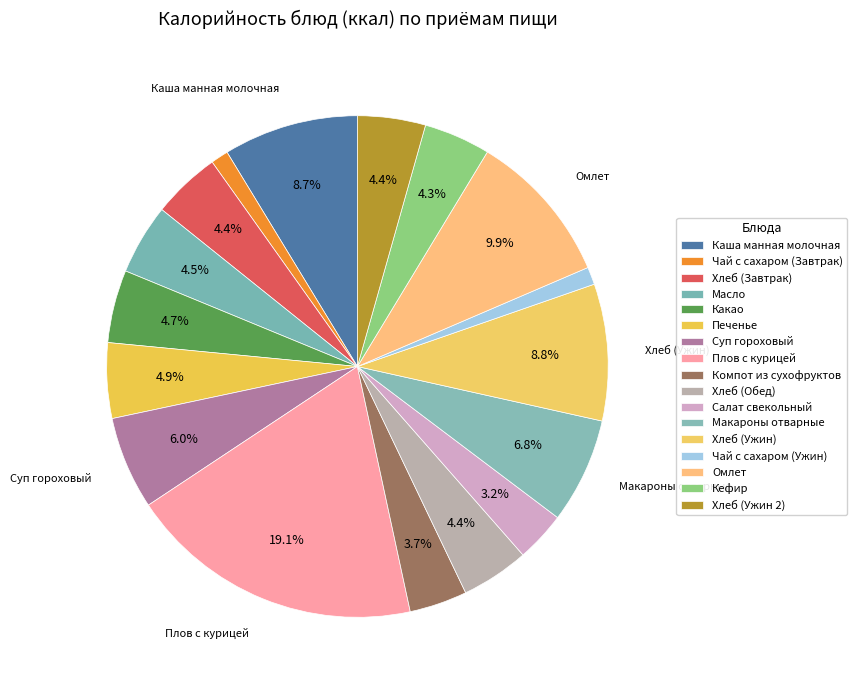

True or false: Макароны отварные accounts for 1% of the total.

False